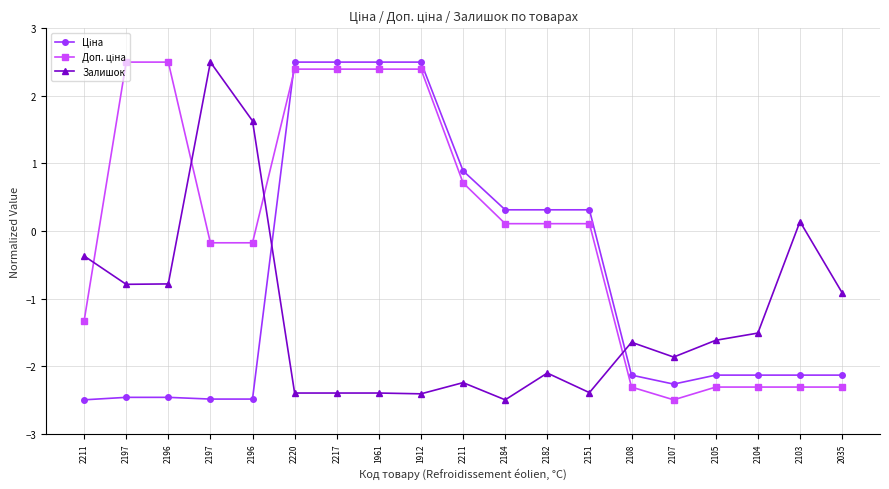

Is this an area chart (filled region under the line)?

No